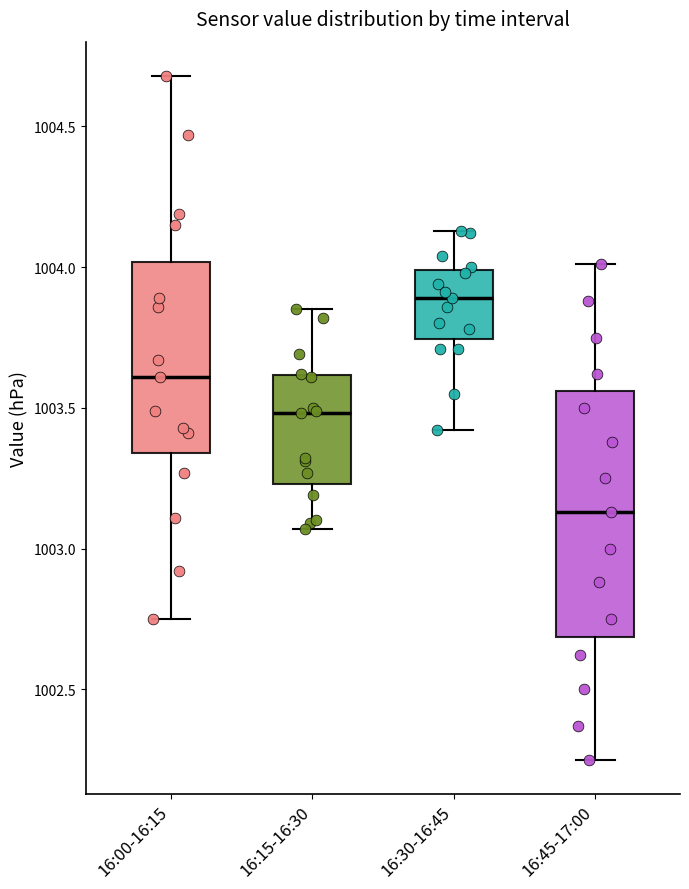

Where is the upper edge of the box for 16:15-16:30 on the y-axis? The values are not printed on the chart, so give them approximately, as read against the axis.

1003.60